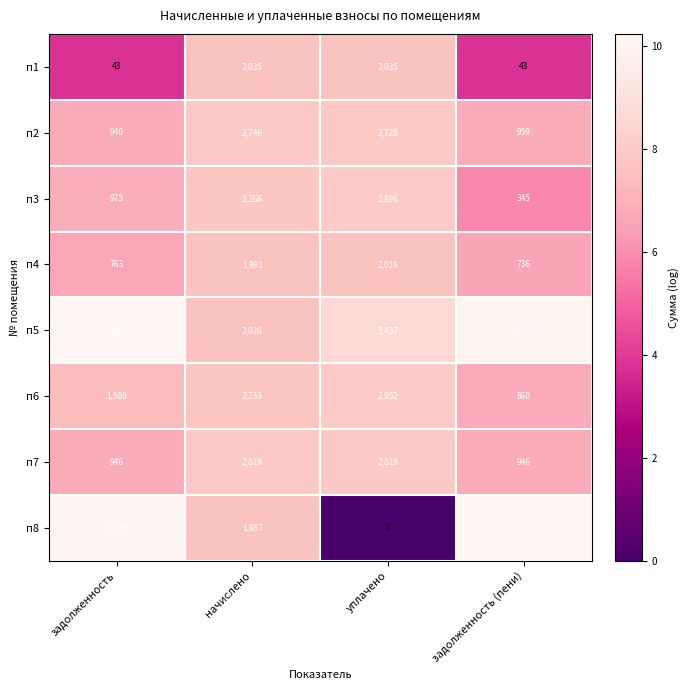

Is it true that п1 equals 751 at начислено?

False